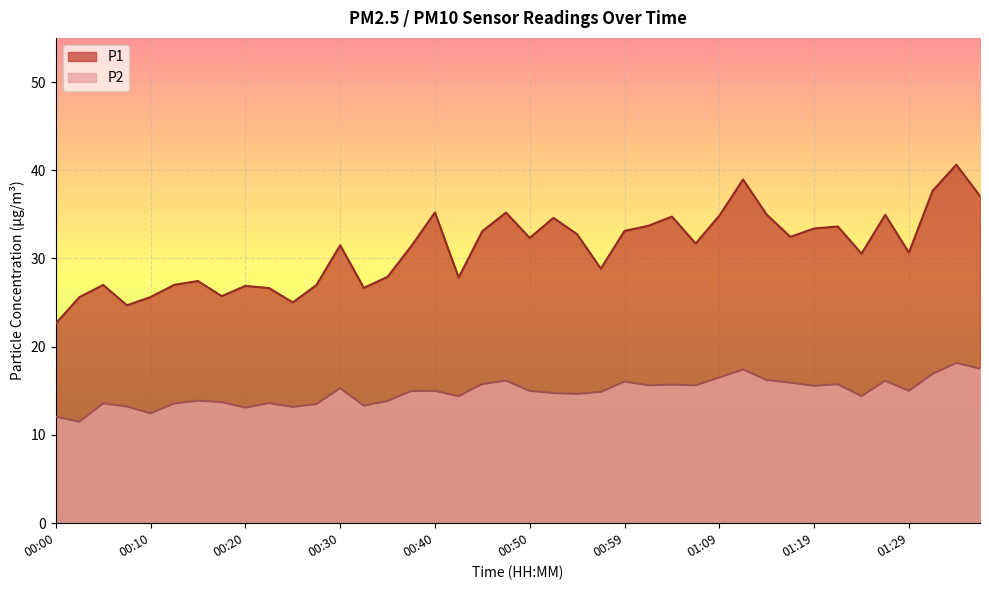

How many data points in P2 are less than 15?

20